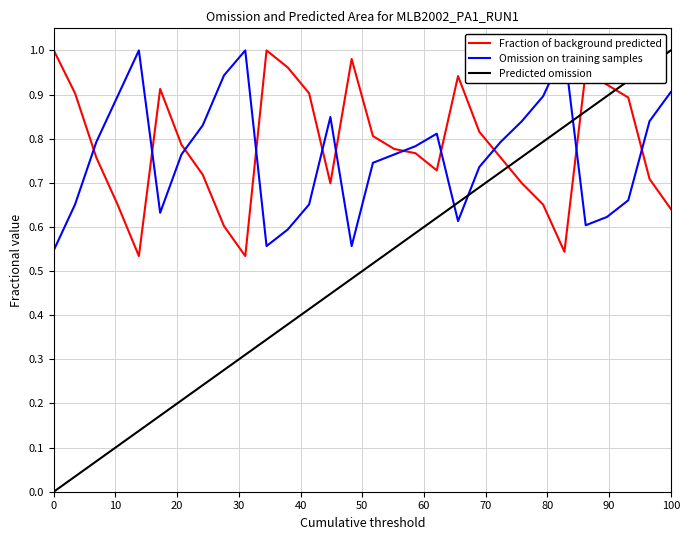

The value of Fraction of background predicted at 0 is 0.5. True or false?

False